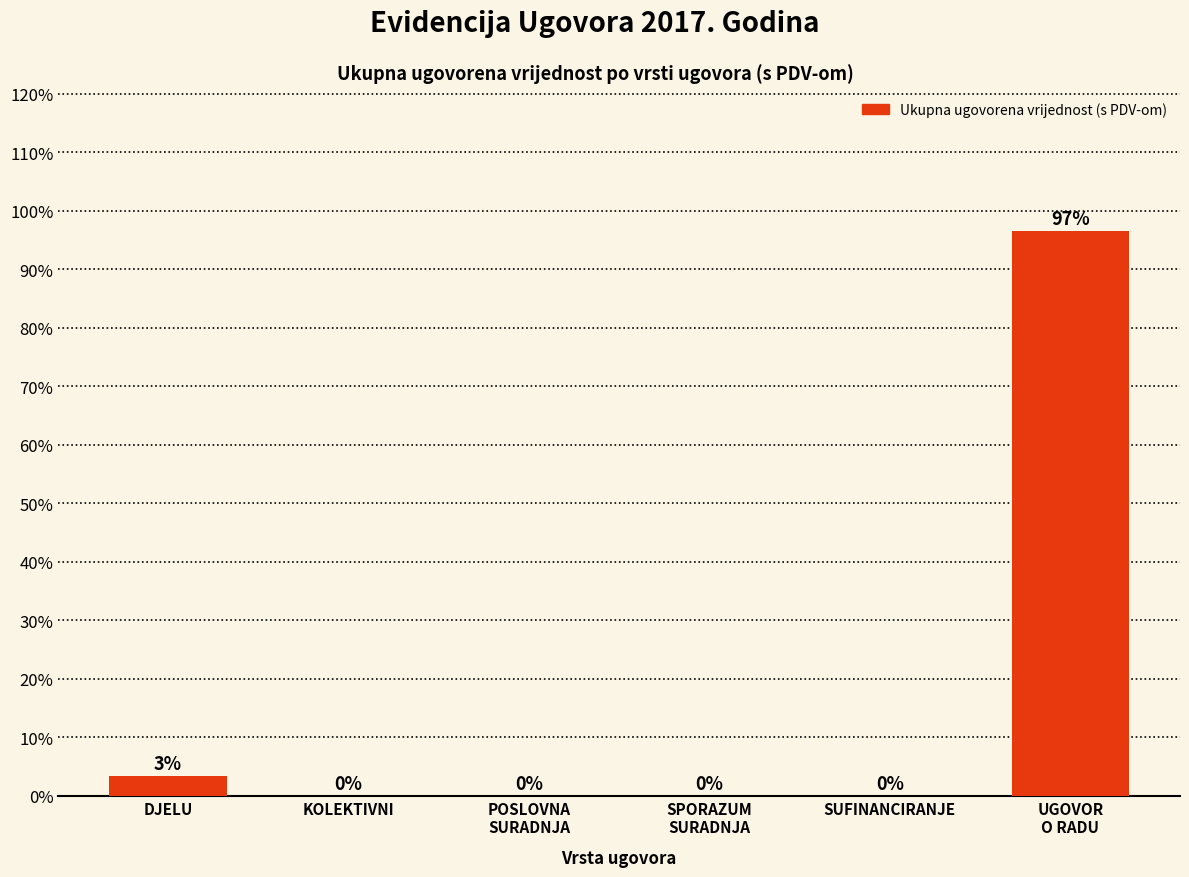

What is the greatest value displayed?

96.6